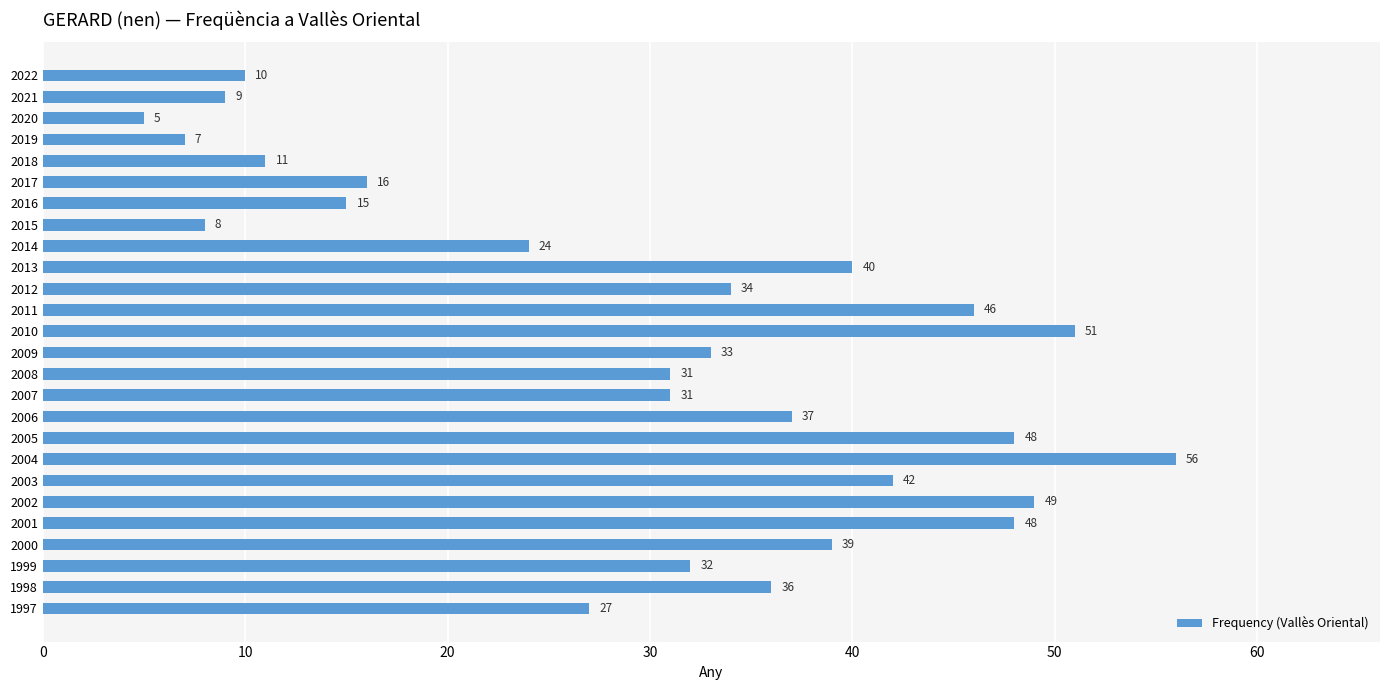

What is the greatest value displayed?

56